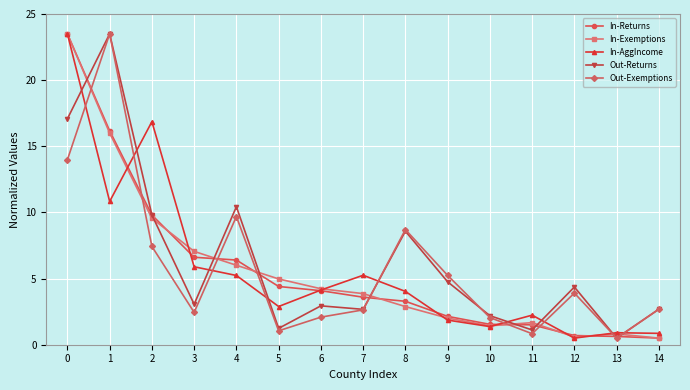

Which series changed the most between 2 and 4?

In-AggIncome